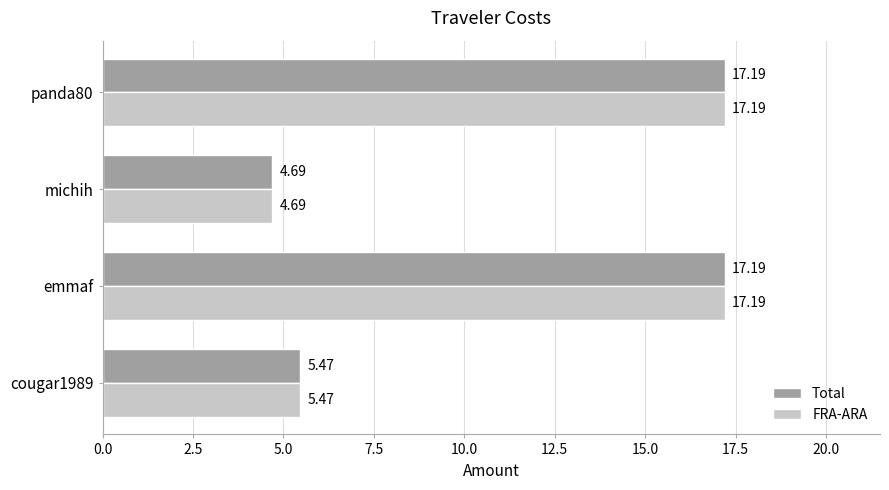

What is the difference between the FRA-ARA values at emmaf and michih?

12.5